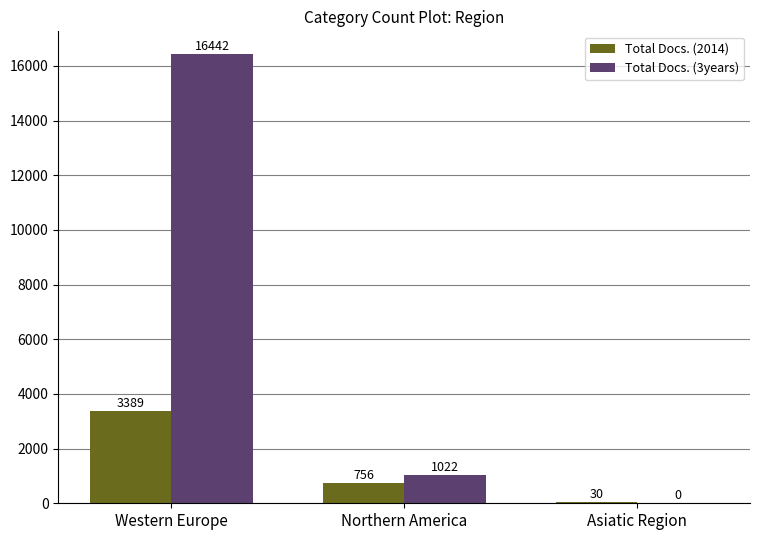

Which series has the largest total across all categories?

Total Docs. (3years)